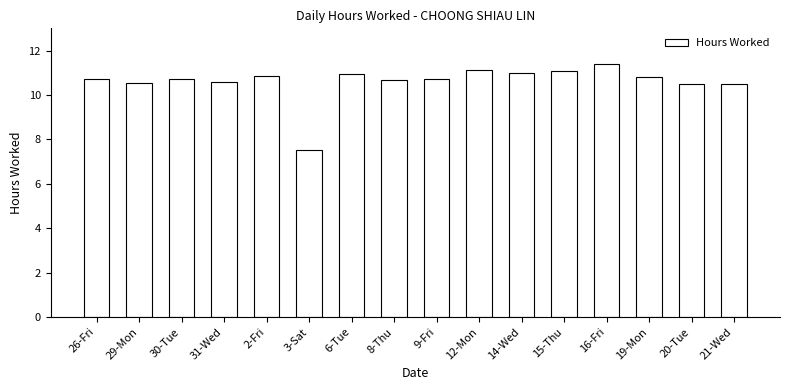

What is the minimum value shown in the chart?

7.5